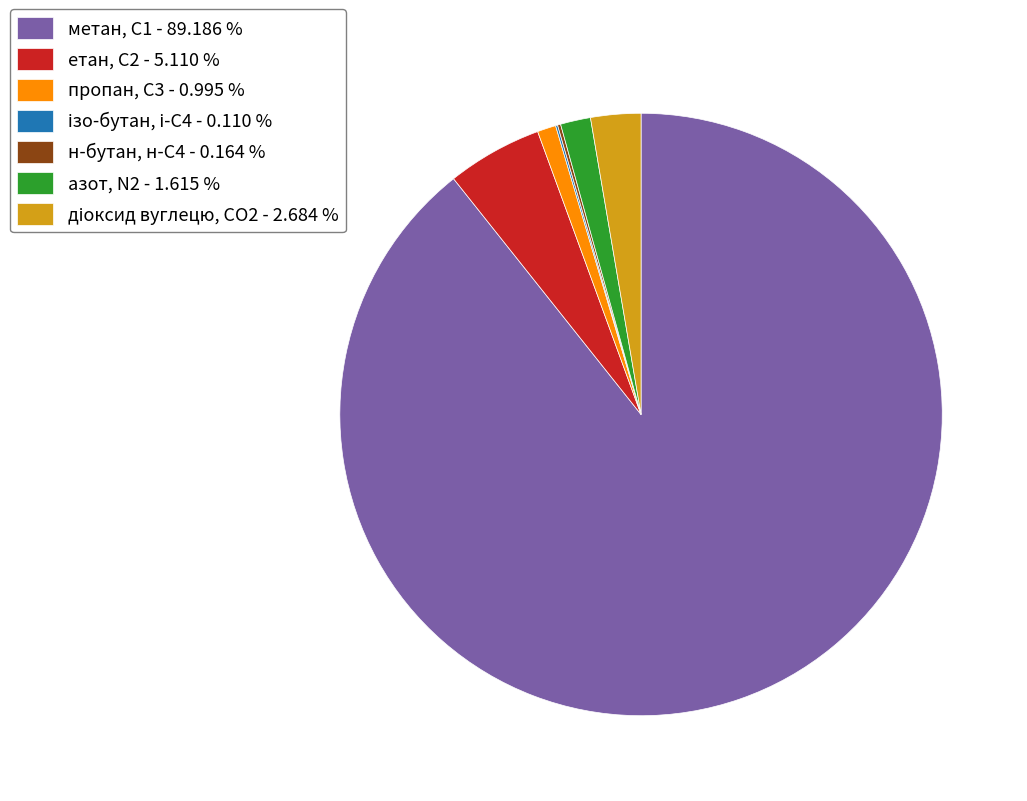

Which category has the biggest portion of the pie?

метан, С1